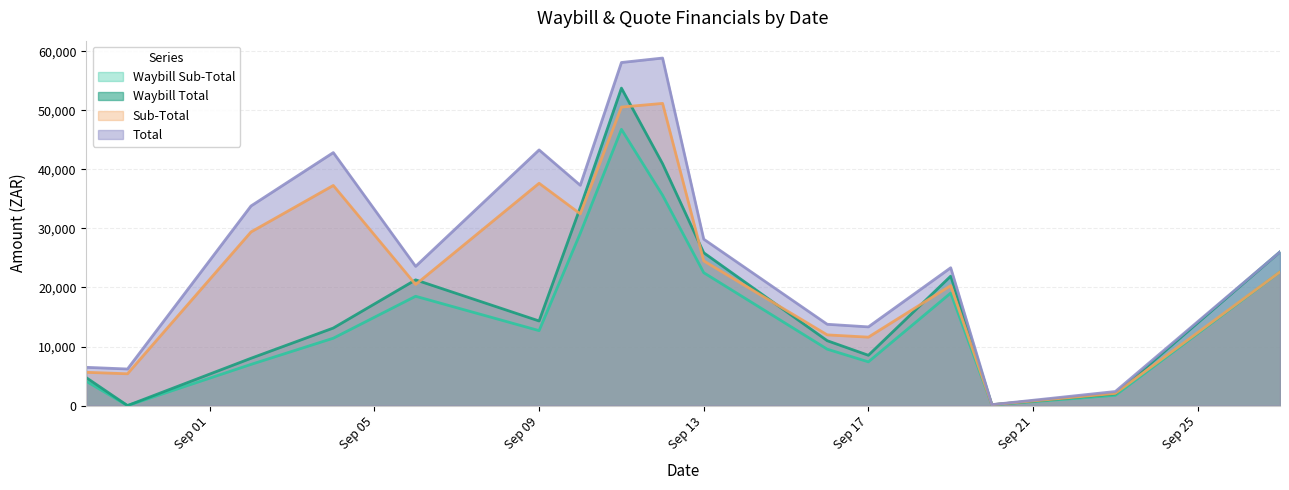

How many lines are shown in the chart?

4